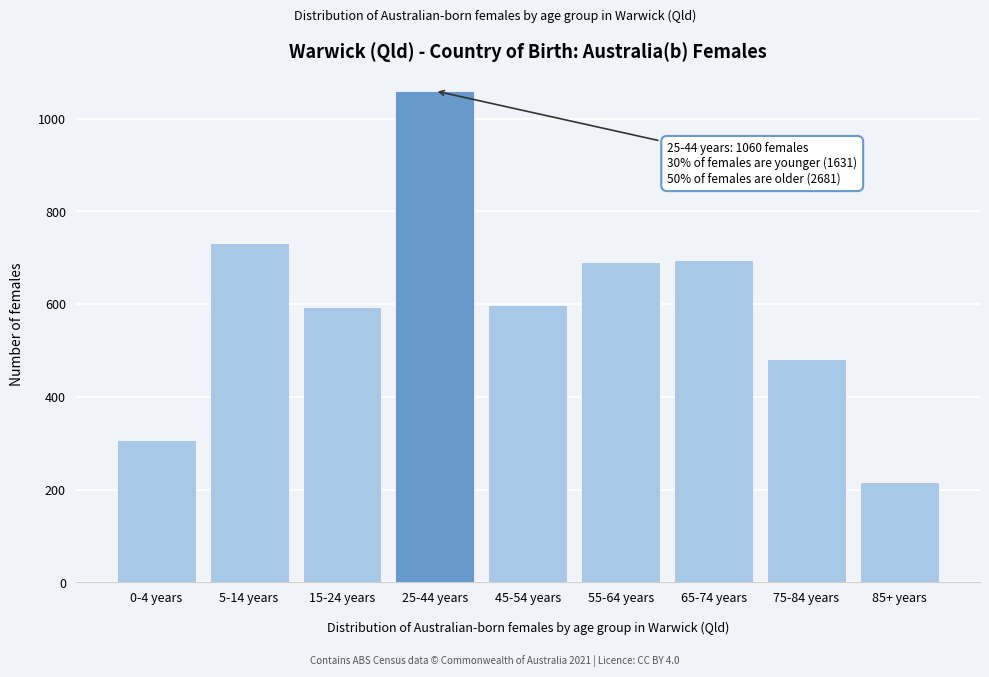

Reading left to right, transcribe all the data shown in this chart.

306	732	593	1060	599	690	695	481	216